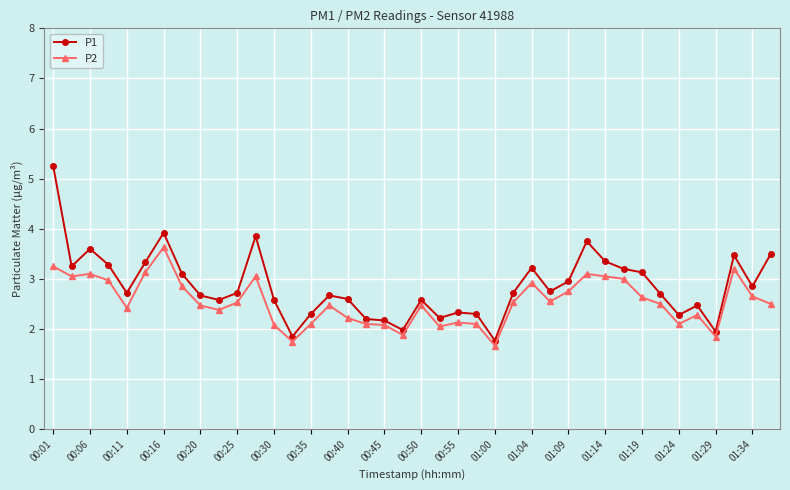

What is the value of the P2 point at the 13th from the left?

2.1